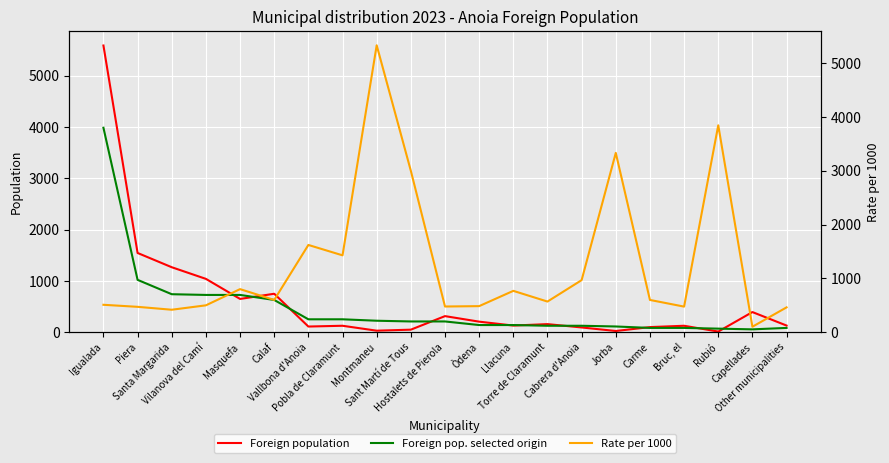

At which label is Foreign population closest to 2801?

Piera